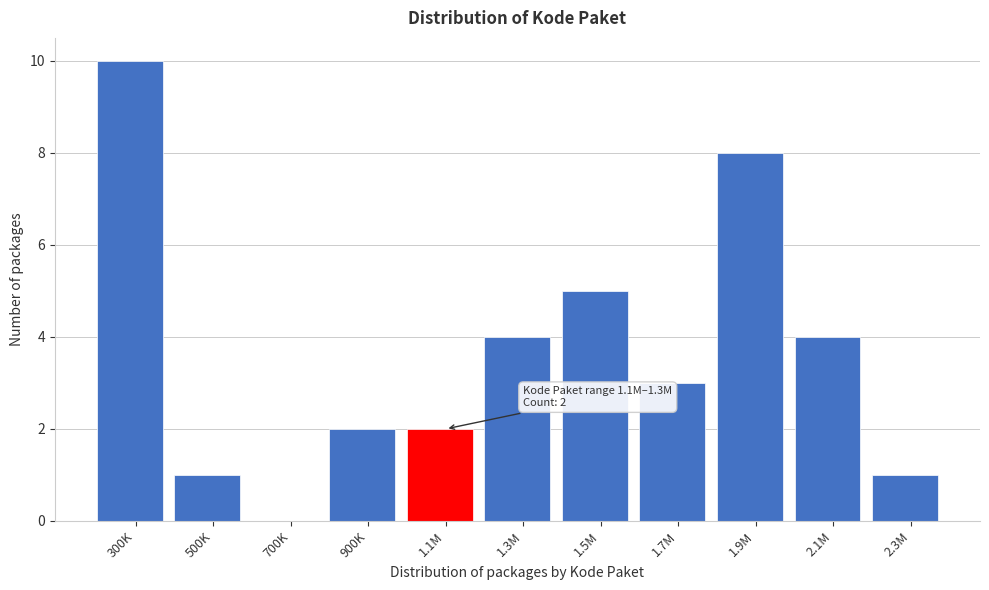

Reading left to right, list all the values displayed in this chart.

300K=10	500K=1	700K=0	900K=2	1.1M=2	1.3M=4	1.5M=5	1.7M=3	1.9M=8	2.1M=4	2.3M=1